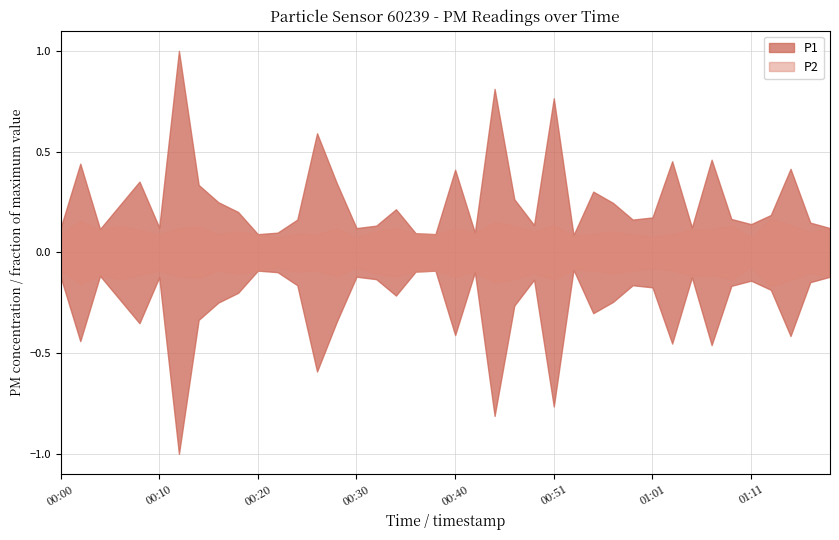

Which series has the widest spread of values?

P1